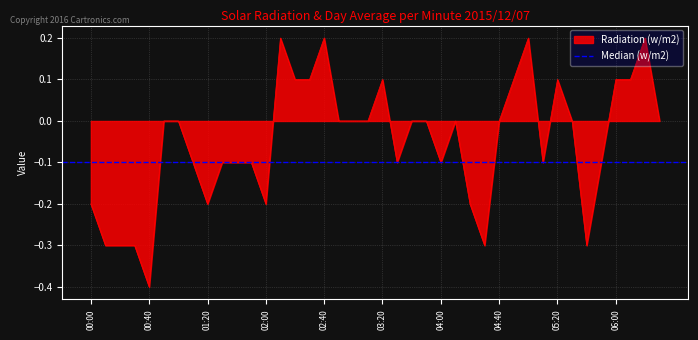

What is the label of the 6th point from the left?

2015/12/07 00:50